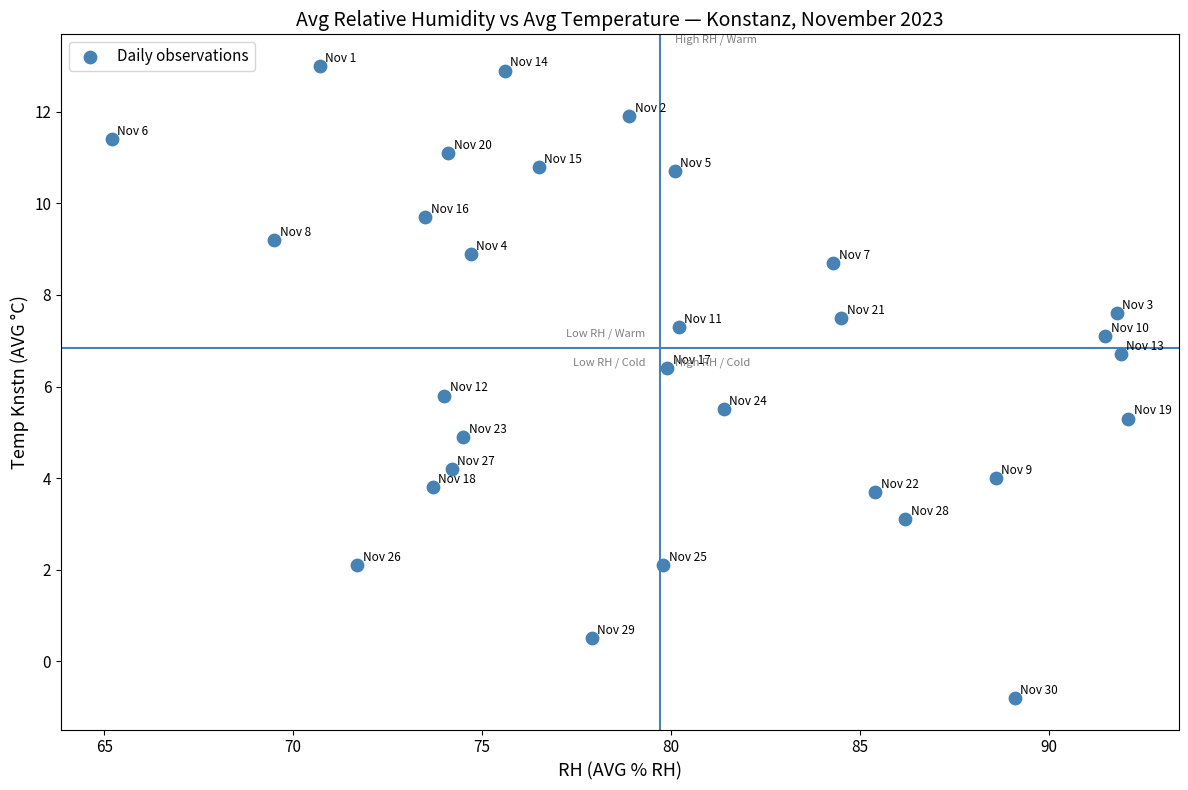

What is the range of X values (max minus min)?

26.9